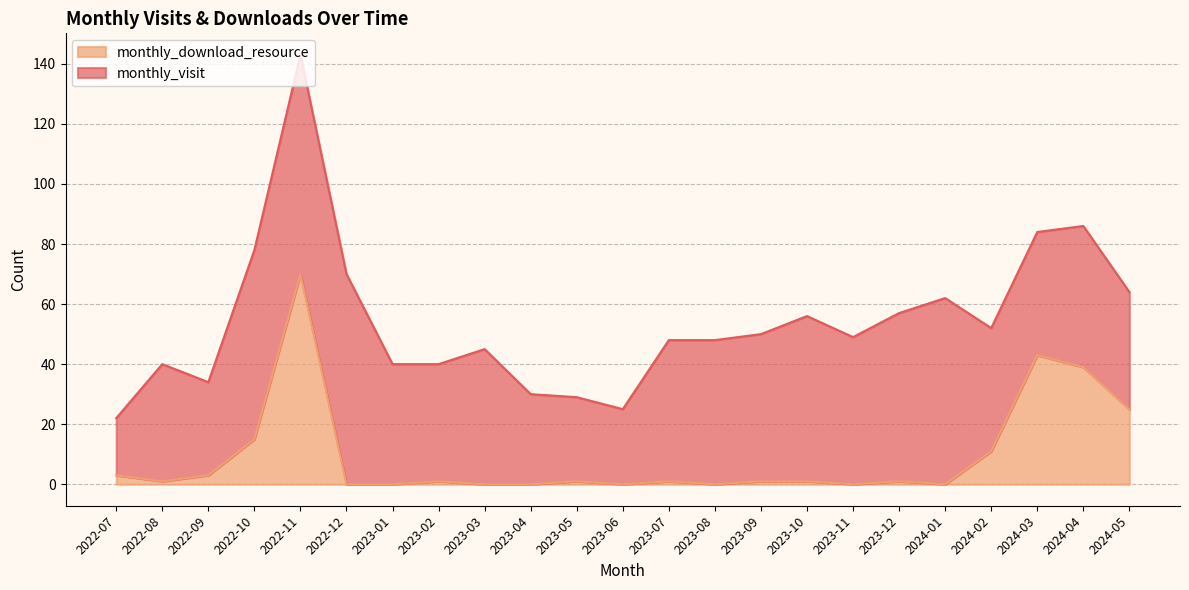

True or false: the data shows 3 at 2022-07.

True